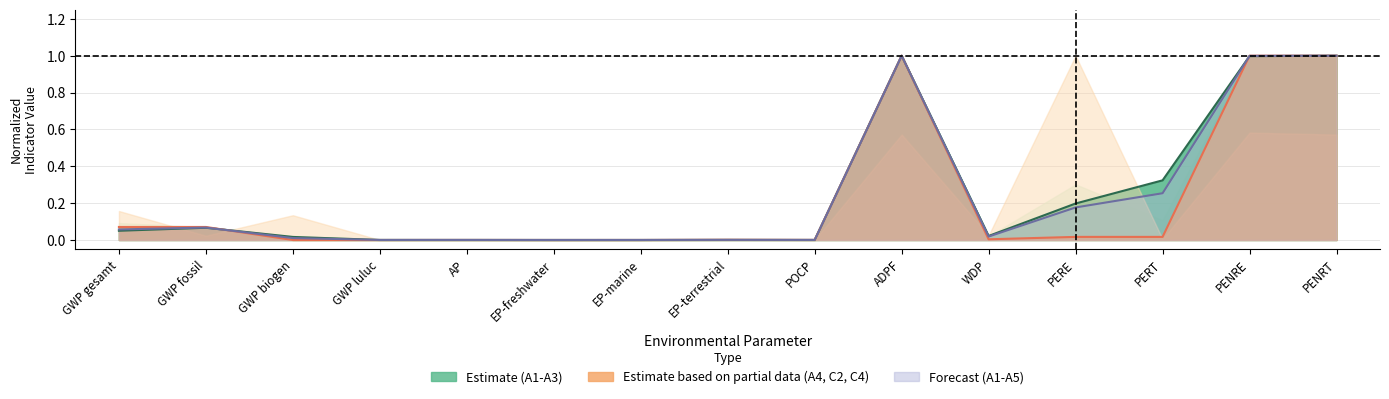

What is the sum of all A1-A3 (Estimate) values?

3.7